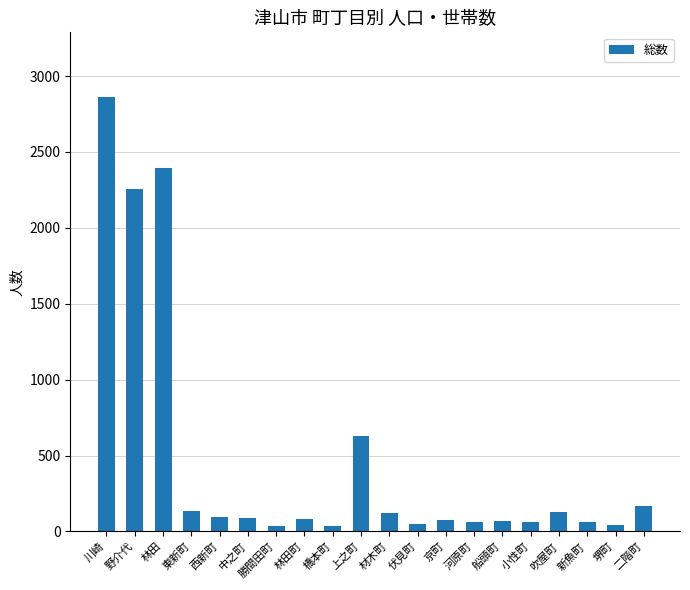

What is the greatest value displayed?

2859